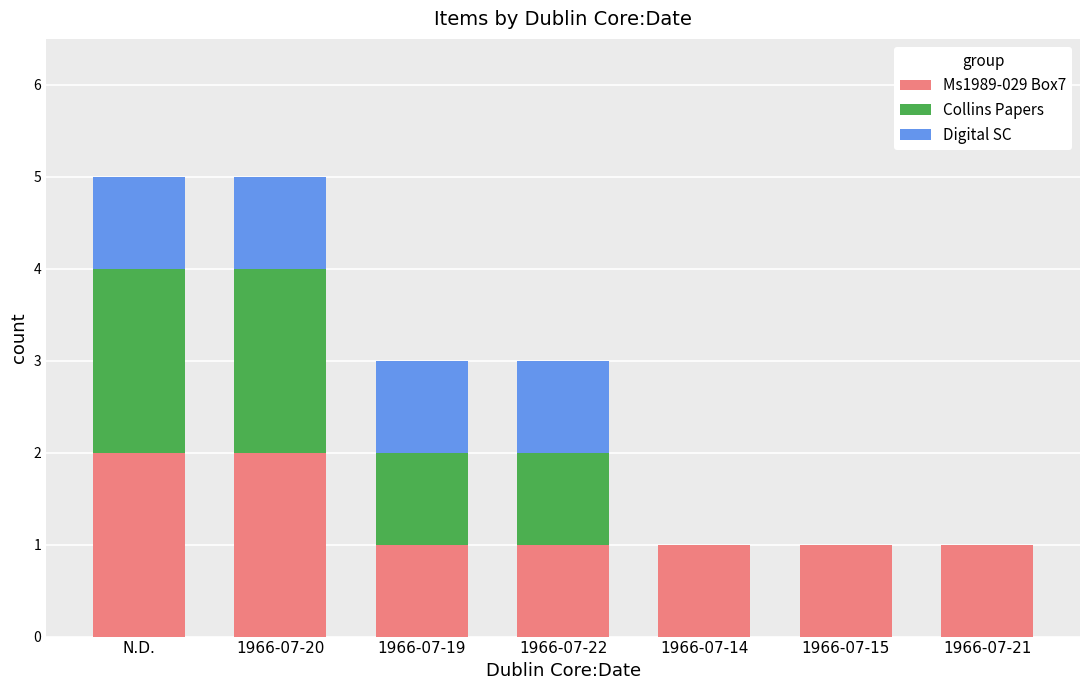

What is the total value across all series at 1966-07-19?

3